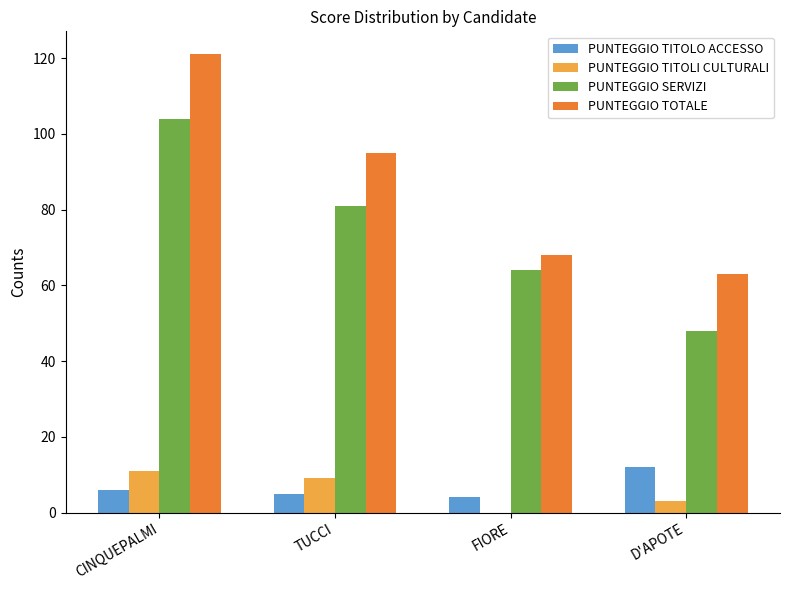

Which category has the highest value in the PUNTEGGIO TITOLI CULTURALI series?

CINQUEPALMI